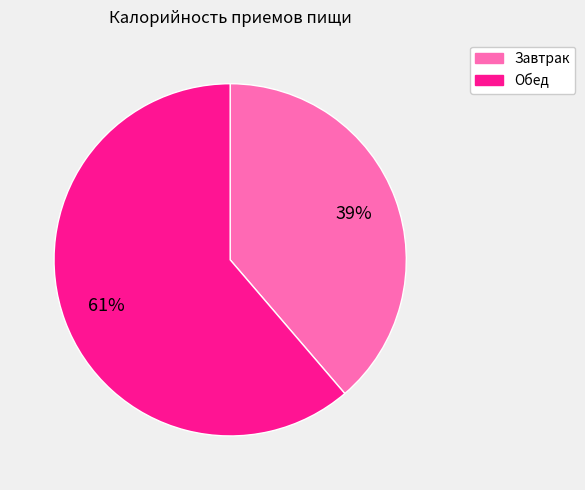

Is the sum of Завтрак and Обед greater than half?

Yes